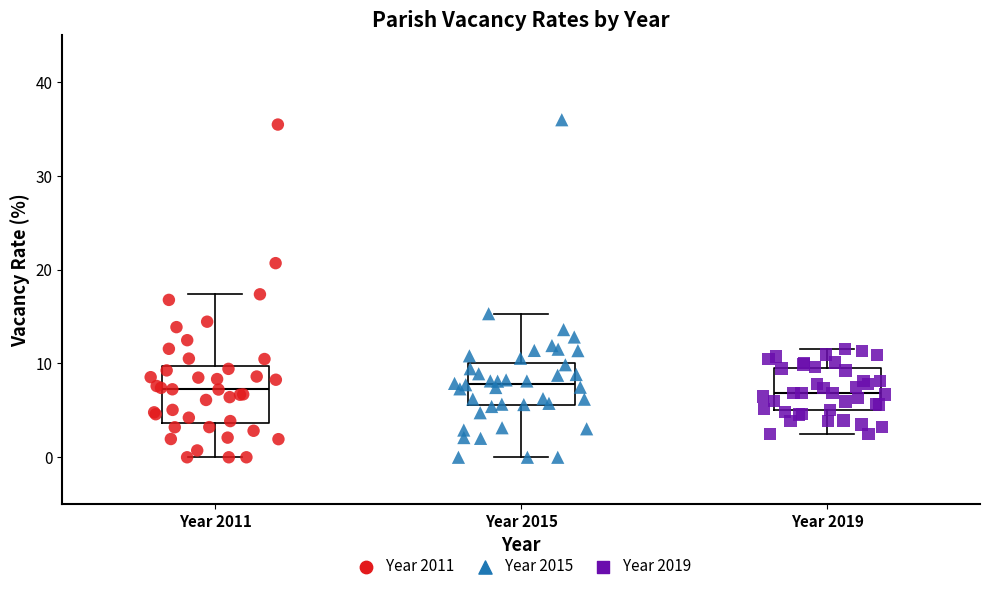

Where is the lower edge of the box for Year 2011 on the y-axis? The values are not printed on the chart, so give them approximately, as read against the axis.

4